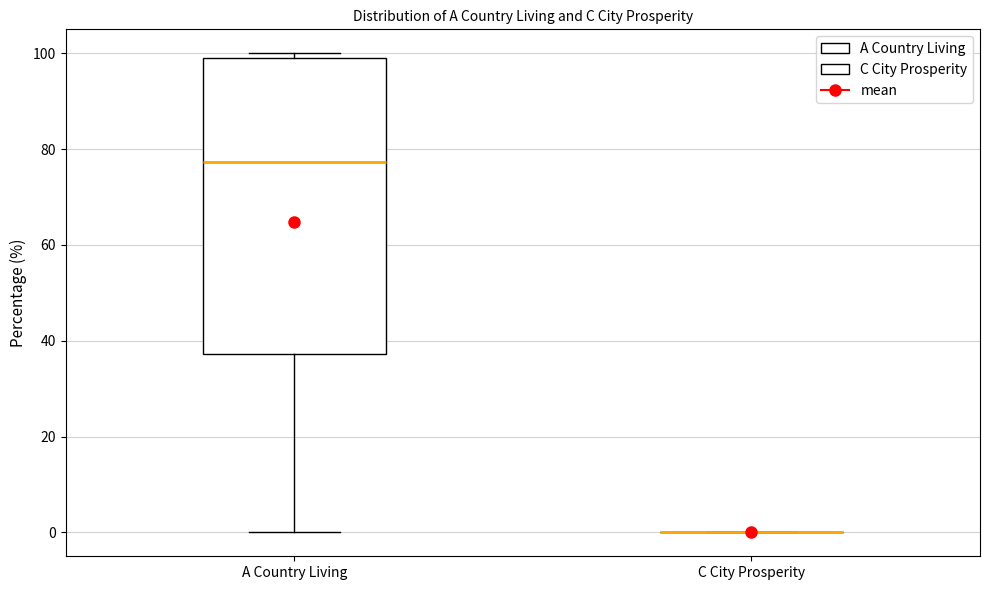

Where does the median line of the box for A Country Living sit on the y-axis? The values are not printed on the chart, so give them approximately, as read against the axis.

78